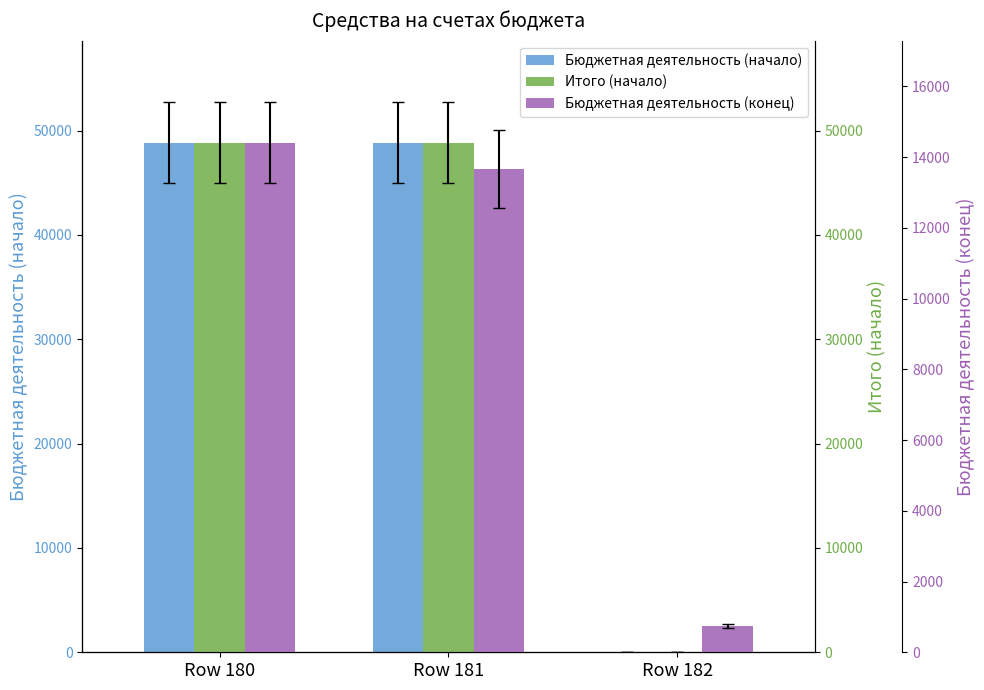

At how many categories does at least one series exceed 3349?

2